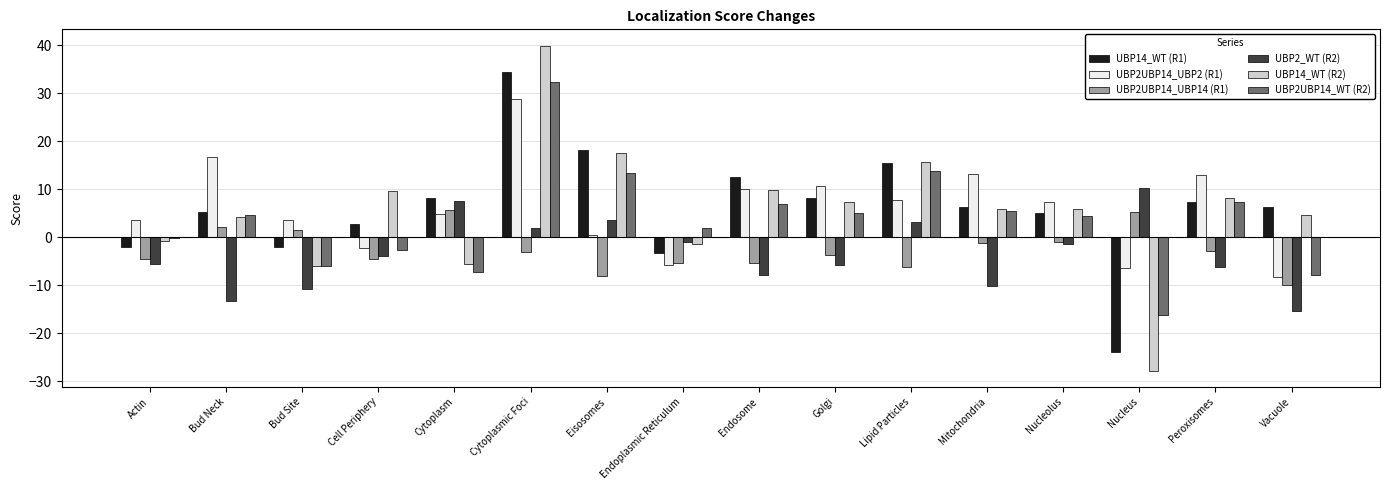

What is the spread (max minus min) of values at Cytoplasm?

15.4